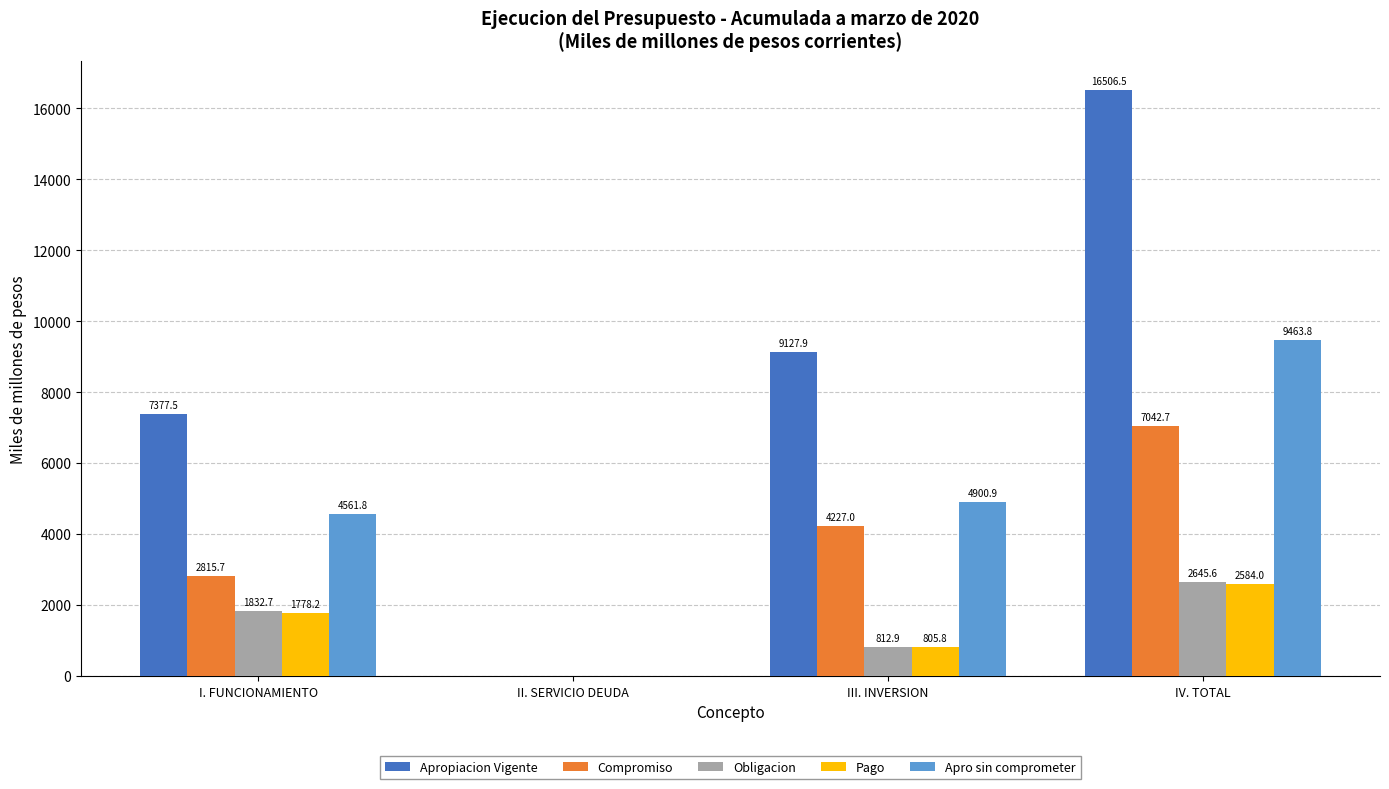

What is the maximum value shown in the chart?

16506.5